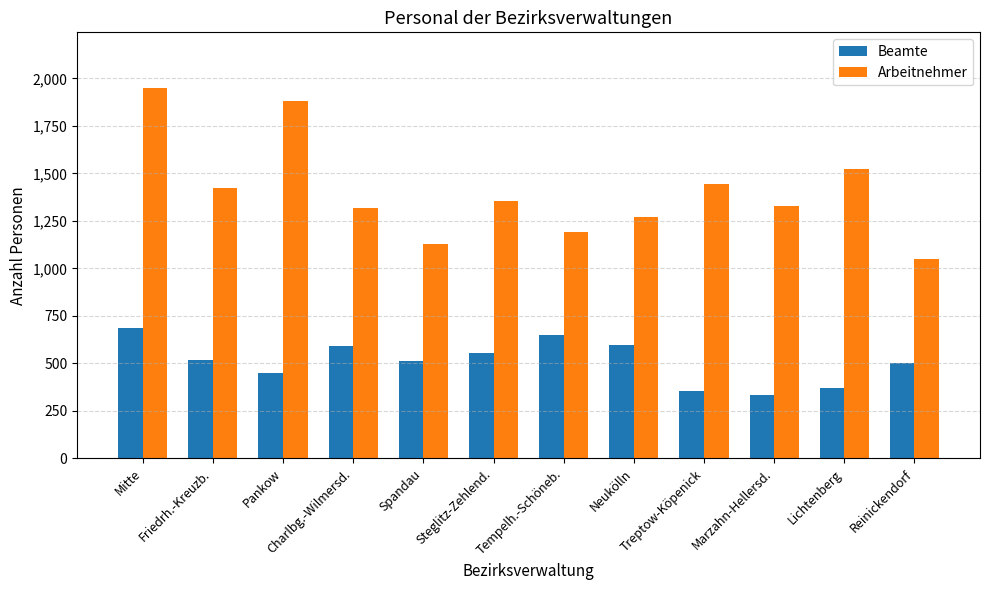

Is the value of Arbeitnehmer at Neukölln greater than the value of Beamte at Pankow?

Yes